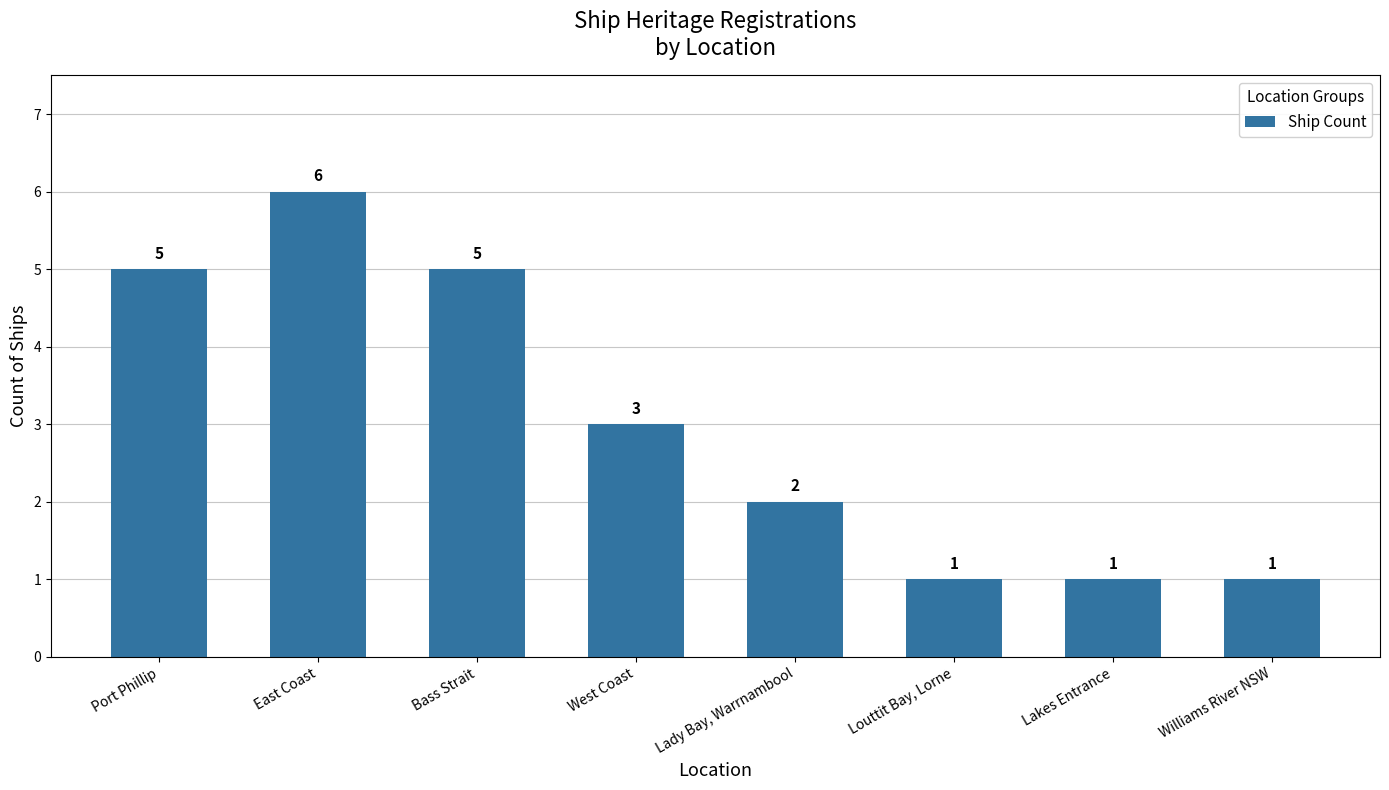

Reading left to right, extract all data points from this chart.

Port Phillip=5	East Coast=6	Bass Strait=5	West Coast=3	Lady Bay, Warrnambool=2	Louttit Bay, Lorne=1	Lakes Entrance=1	Williams River NSW=1